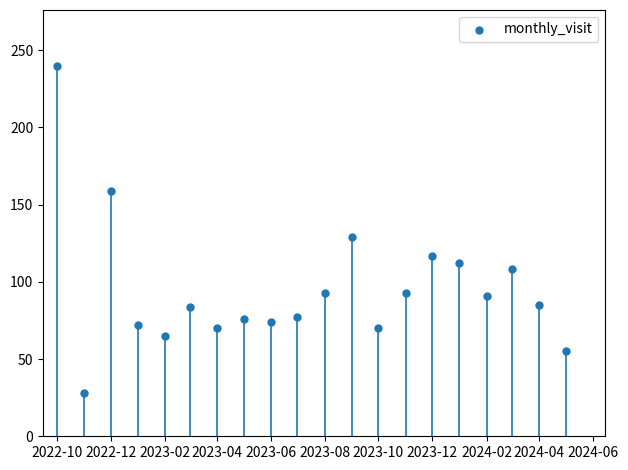

What is the range of Y values (max minus min)?

212